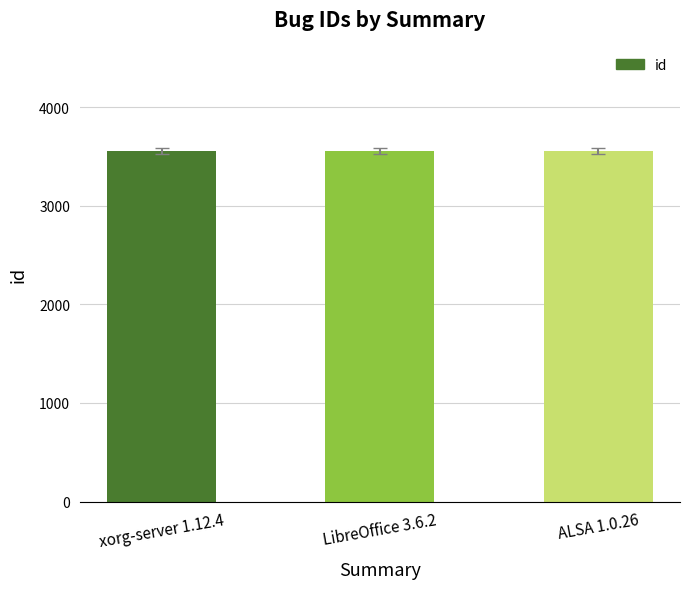

Where is the data nearest to the value 3555?

LibreOffice 3.6.2